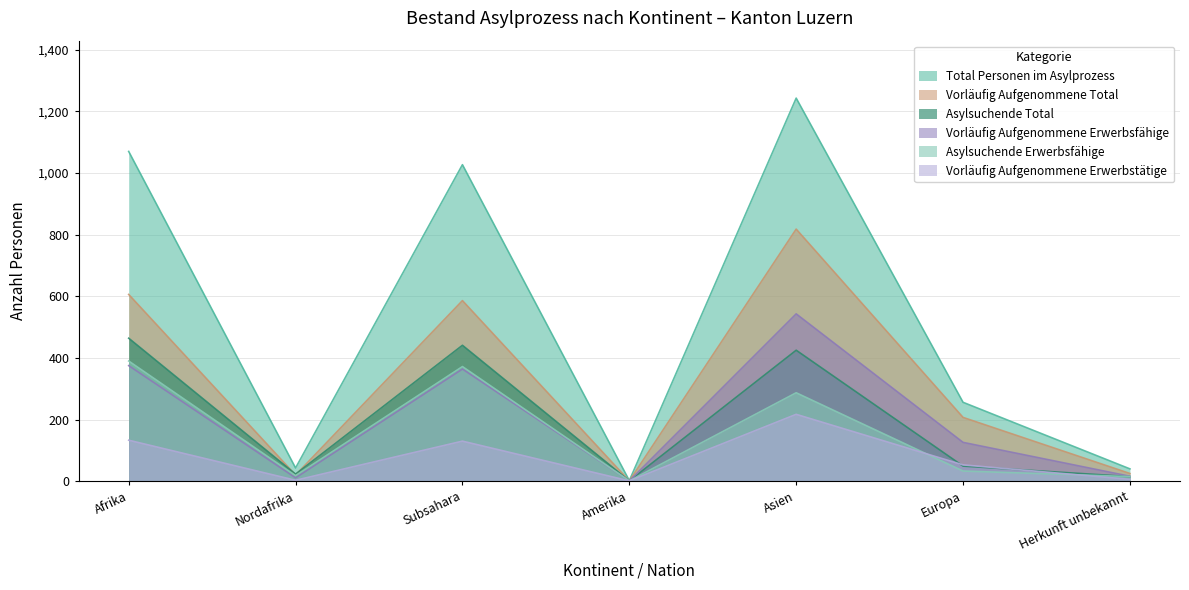

Reading left to right, transcribe all the data shown in this chart.

Total Personen im Asylprozess: Afrika=1070	Nordafrika=43	Subsahara=1027	Amerika=2	Asien=1243	Europa=256	Herkunft unbekannt=40
Asylsuchende Total: Afrika=464	Nordafrika=23	Subsahara=441	Amerika=1	Asien=425	Europa=49	Herkunft unbekannt=15
Asylsuchende Erwerbsfähige: Afrika=390	Nordafrika=18	Subsahara=372	Amerika=1	Asien=287	Europa=33	Herkunft unbekannt=15
Vorläufig Aufgenommene Total: Afrika=606	Nordafrika=20	Subsahara=586	Amerika=1	Asien=818	Europa=207	Herkunft unbekannt=25
Vorläufig Aufgenommene Erwerbsfähige: Afrika=375	Nordafrika=11	Subsahara=364	Amerika=1	Asien=543	Europa=126	Herkunft unbekannt=16
Vorläufig Aufgenommene Erwerbstätige: Afrika=133	Nordafrika=3	Subsahara=130	Amerika=1	Asien=217	Europa=53	Herkunft unbekannt=6